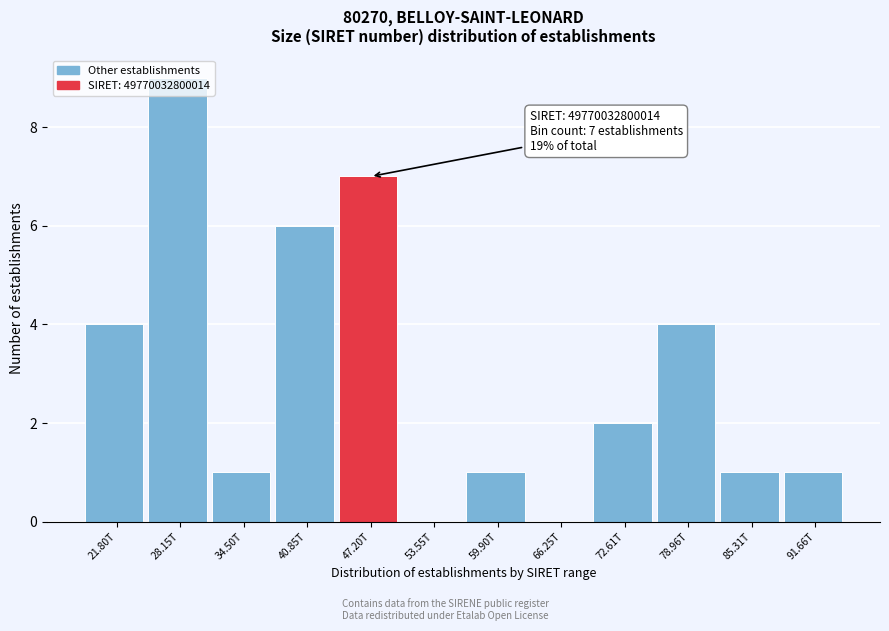

Is it true that the value at 21.80T is 4?

True